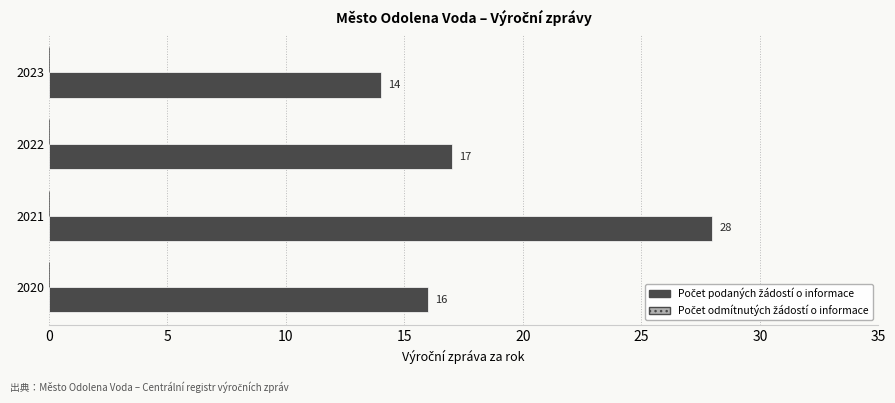

List the labels in order of value, smallest first.

2023, 2020, 2022, 2021